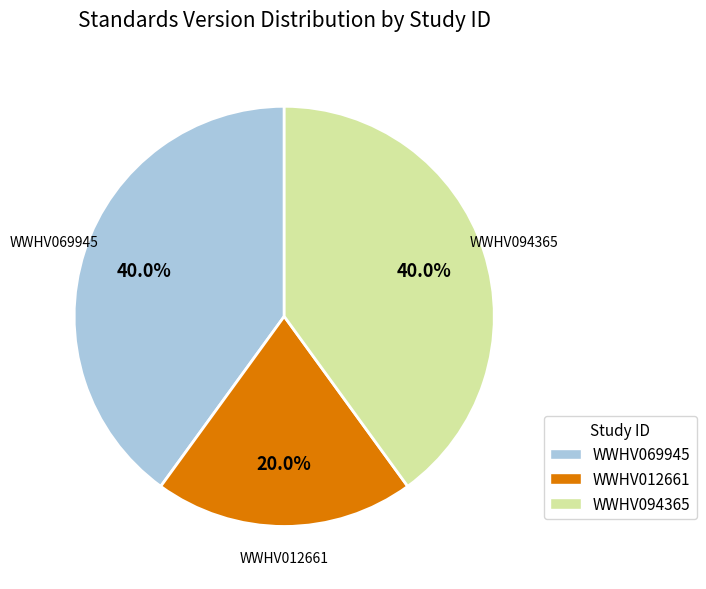

Is it true that WWHV012661 is 20% of the pie?

True